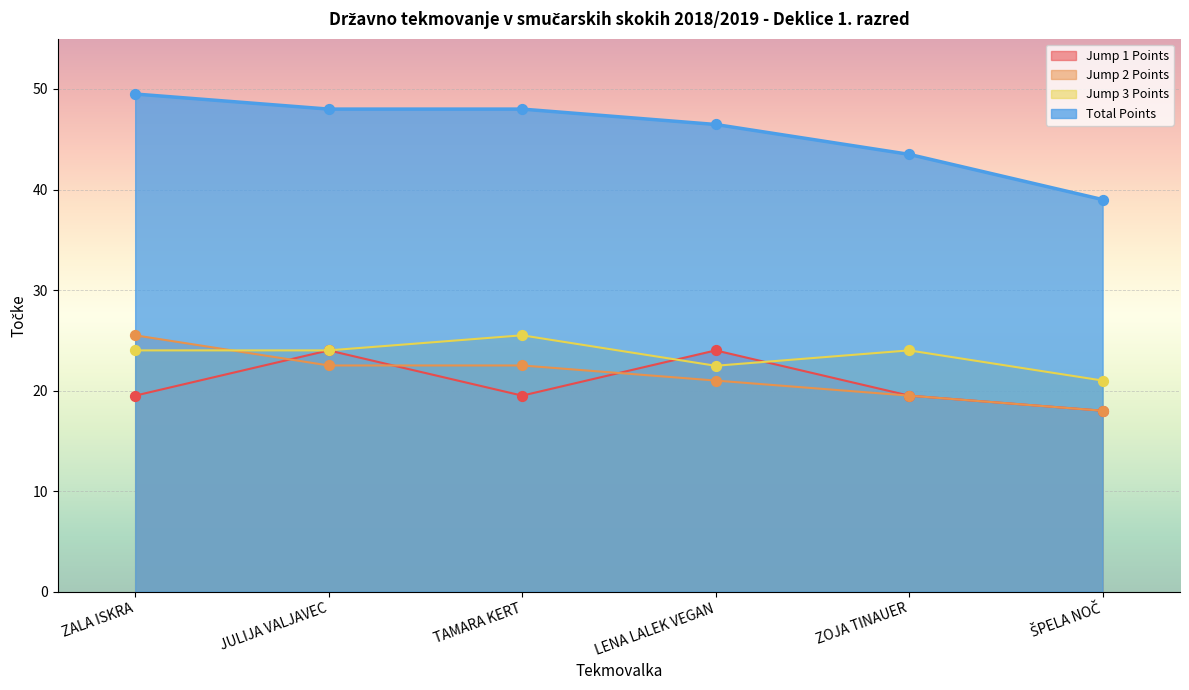

At which category is the sum across all series the highest?

ZALA ISKRA